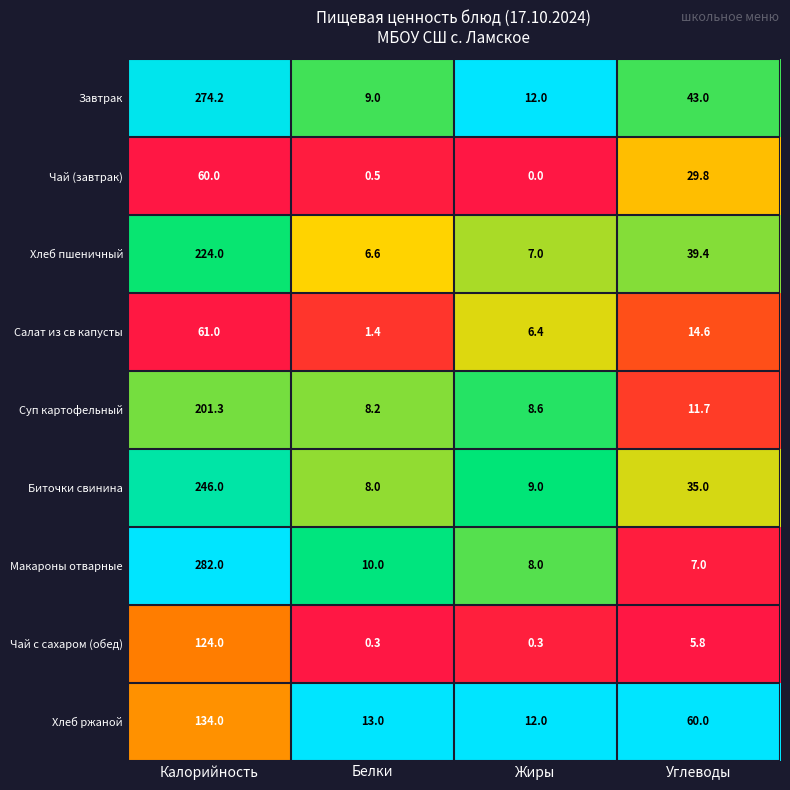

The value of Салат из св капусты at Углеводы is 9.4. True or false?

False